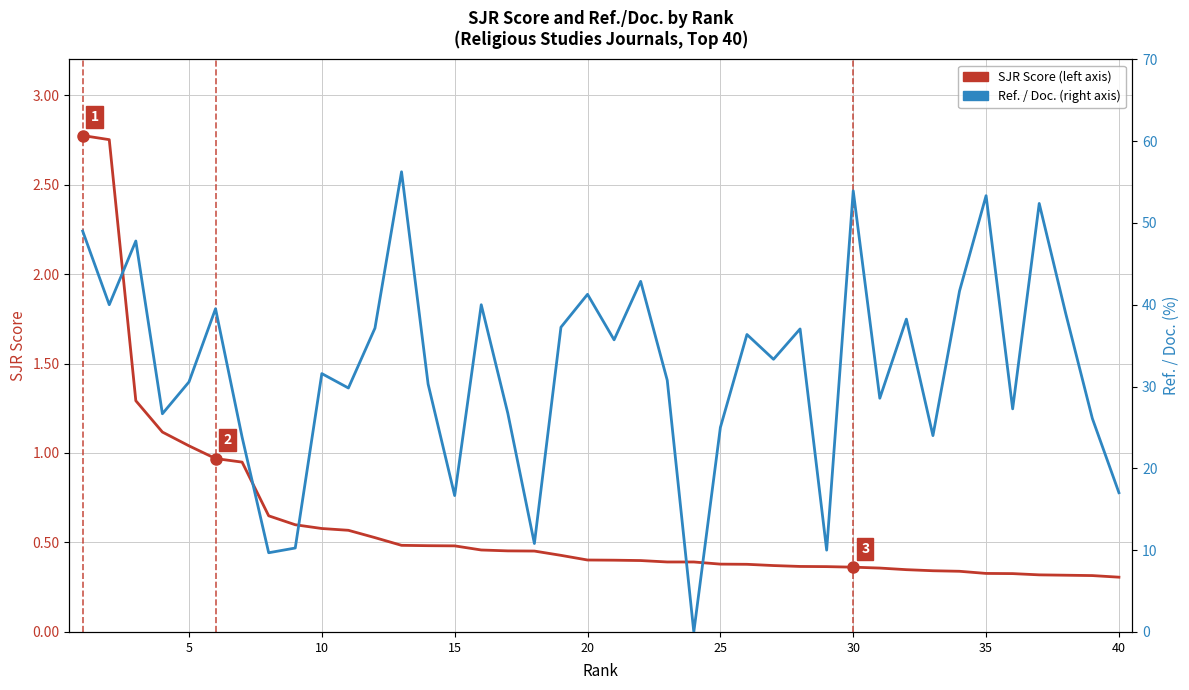

How many positive values does the Ref. / Doc. series have?

39